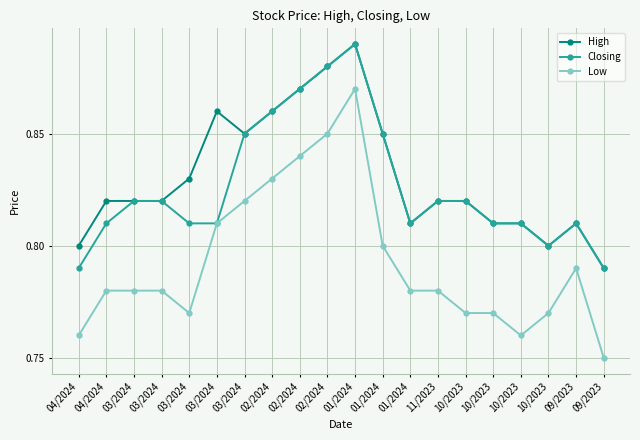

List the labels in order of Closing value, largest first.

01/2024, 02/2024, 02/2024, 02/2024, 03/2024, 01/2024, 03/2024, 03/2024, 11/2023, 10/2023, 04/2024, 03/2024, 03/2024, 01/2024, 10/2023, 10/2023, 09/2023, 10/2023, 04/2024, 09/2023